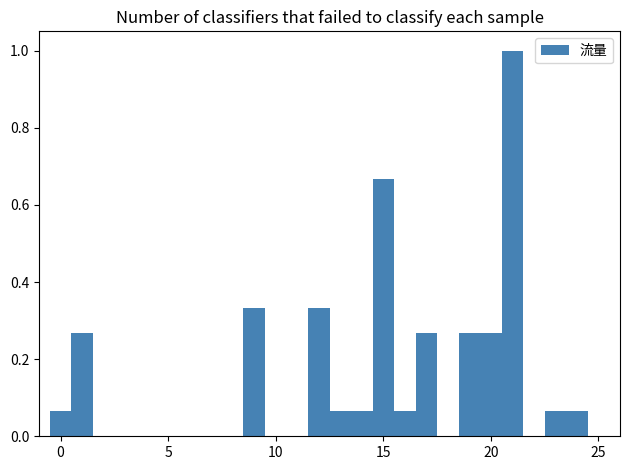

Read against the x-axis, roughly where is the centre of the tallest bar?

21.0